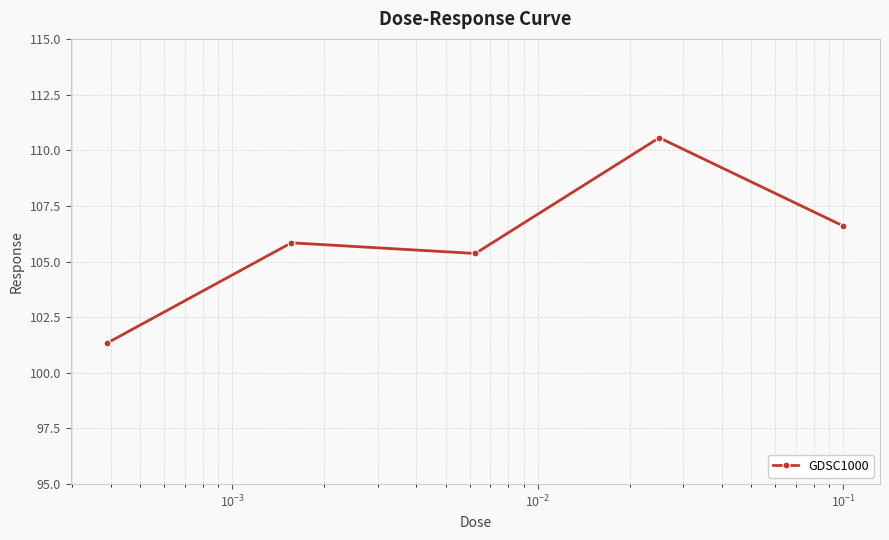

What is the difference between the maximum and minimum values?

9.2